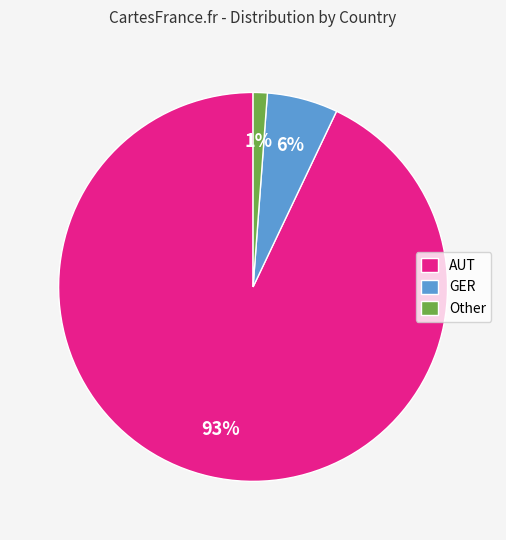

To the nearest percent, what is the combined percentage of AUT and Other?

94%